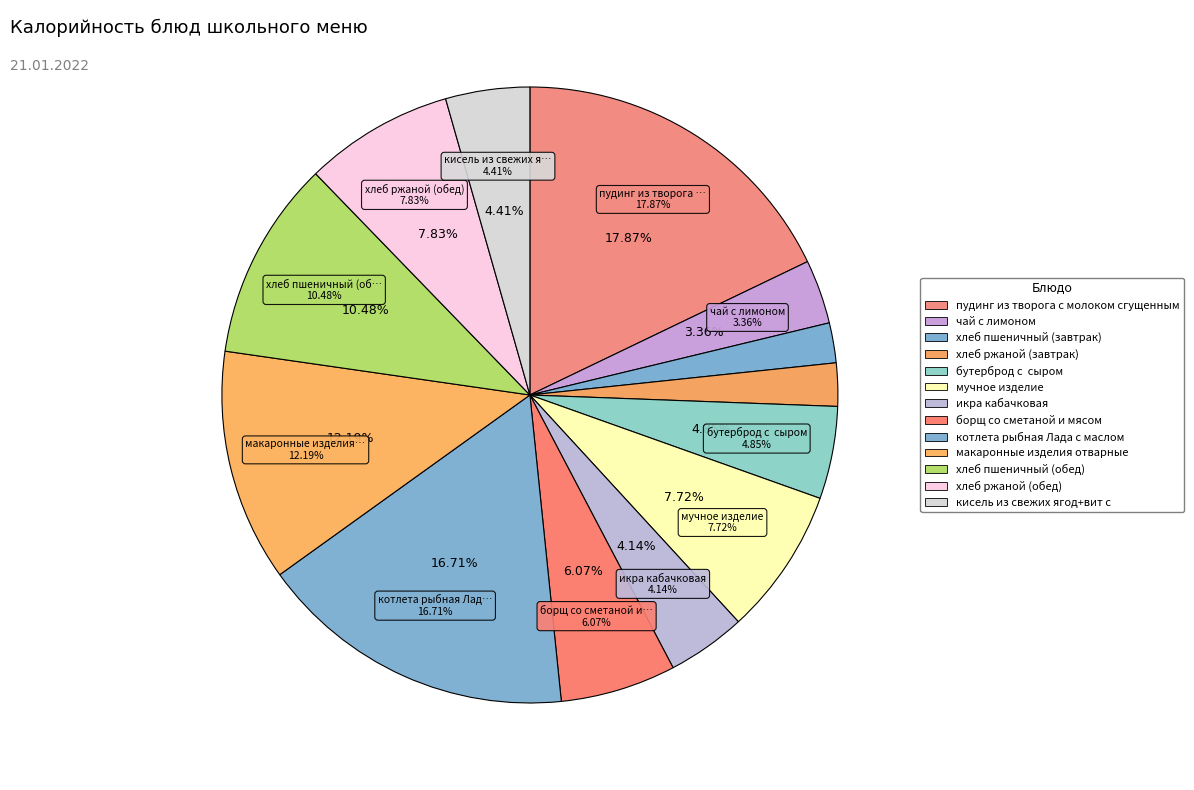

True or false: бутерброд с  сыром accounts for 14% of the total.

False